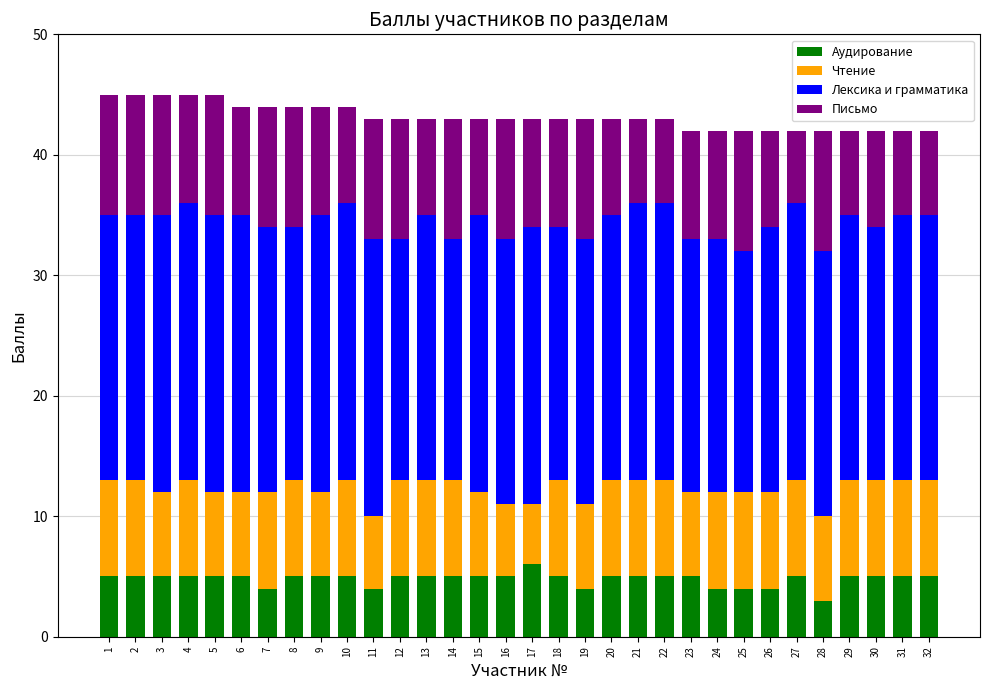

What is the highest value of the Аудирование series?

6